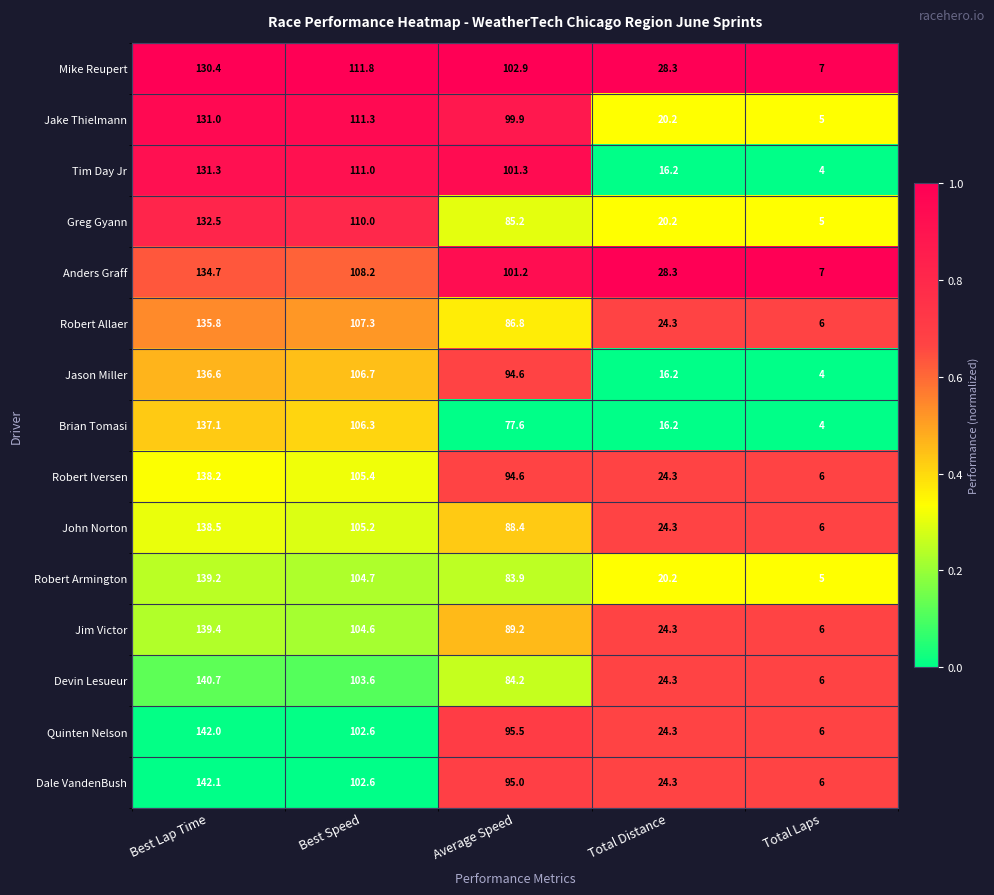

How many data points does each series have?

5